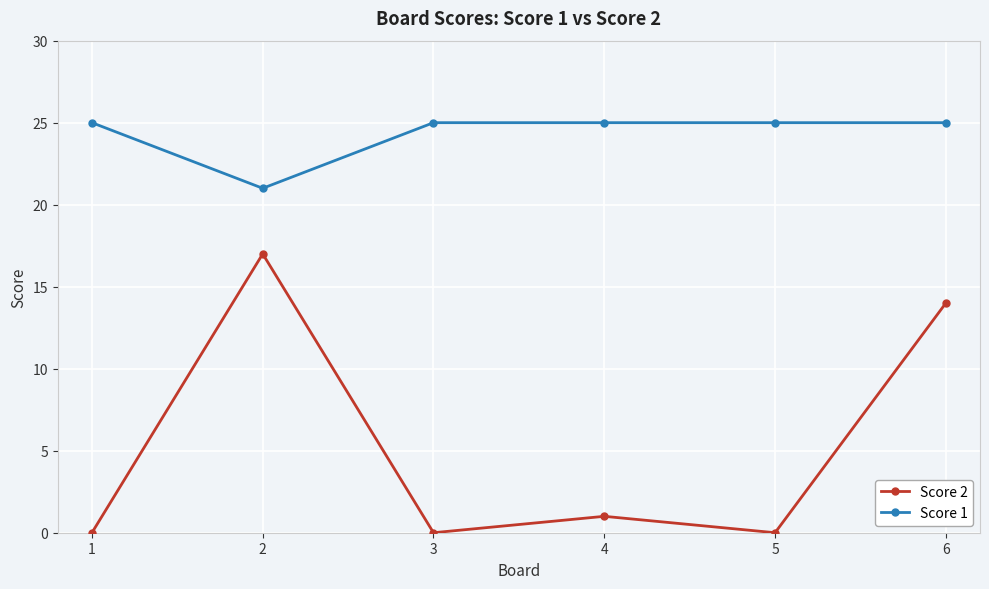

How many lines are shown in the chart?

2